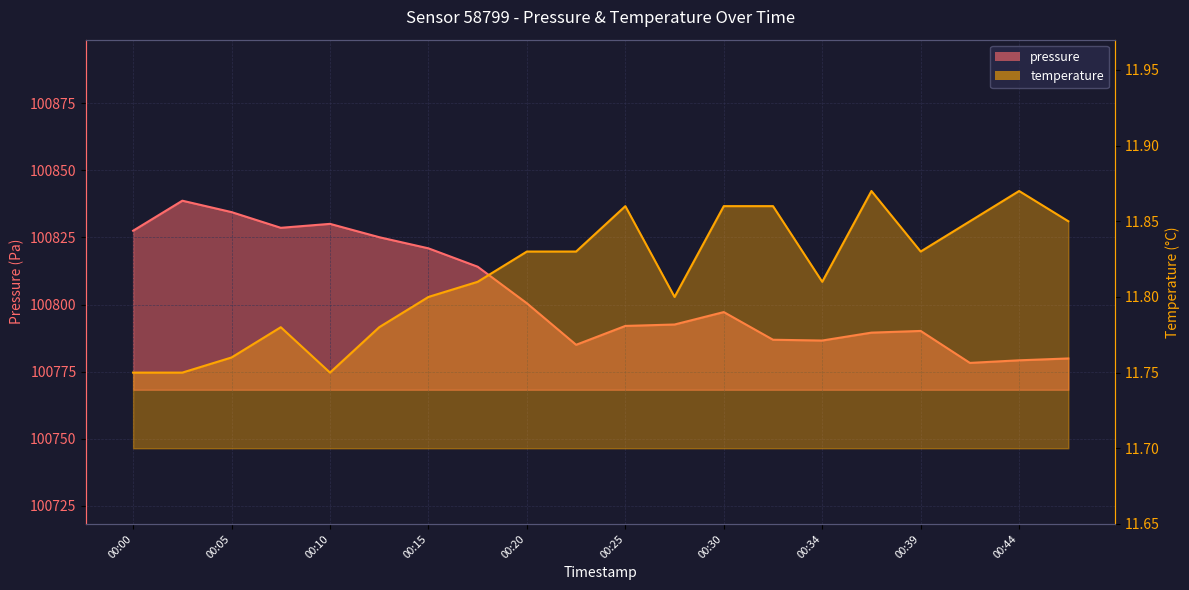

Where is the first local minimum for temperature?

00:10